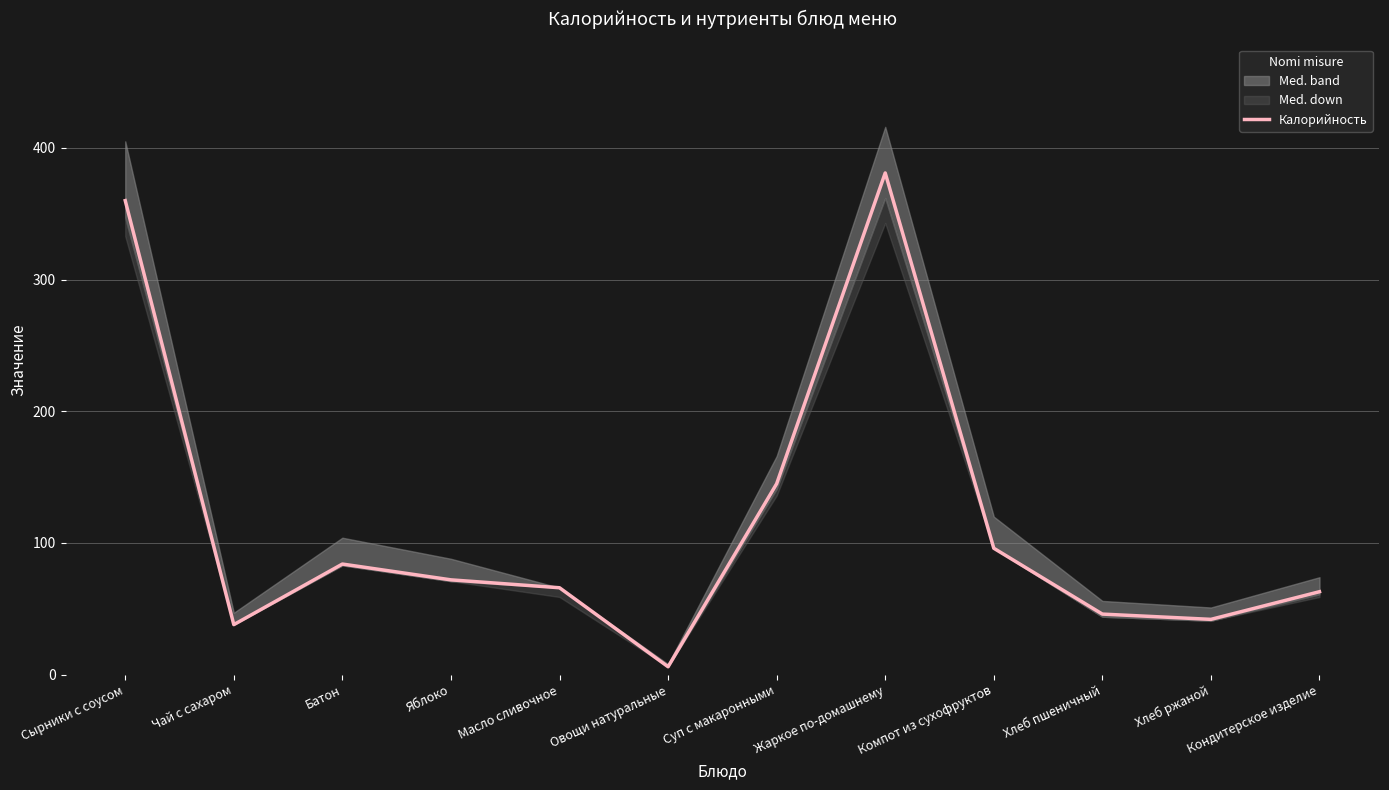

What is the label of the 9th point from the right?

Яблоко